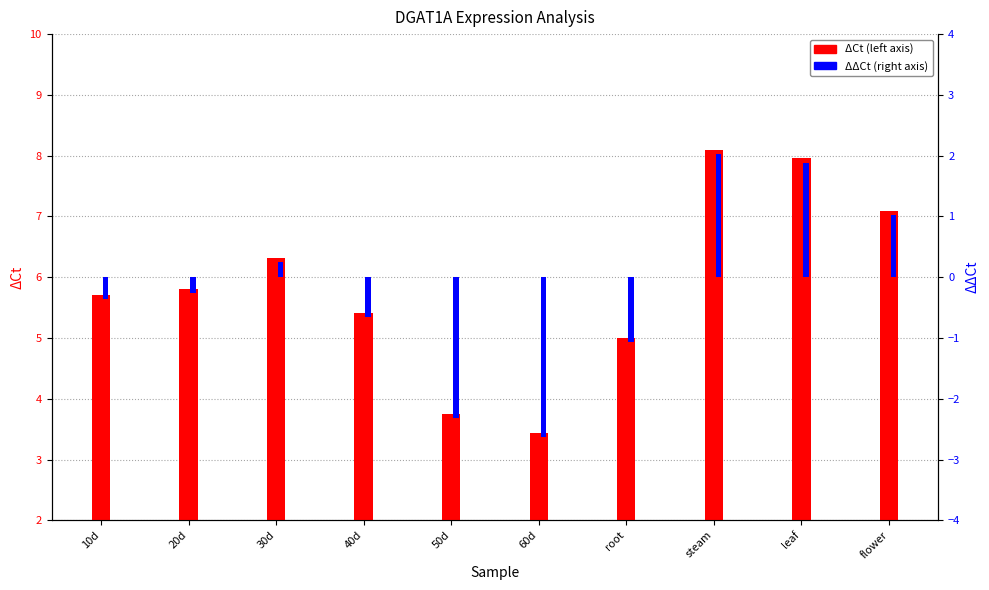

At which label is ΔΔCt closest to 0?

30d